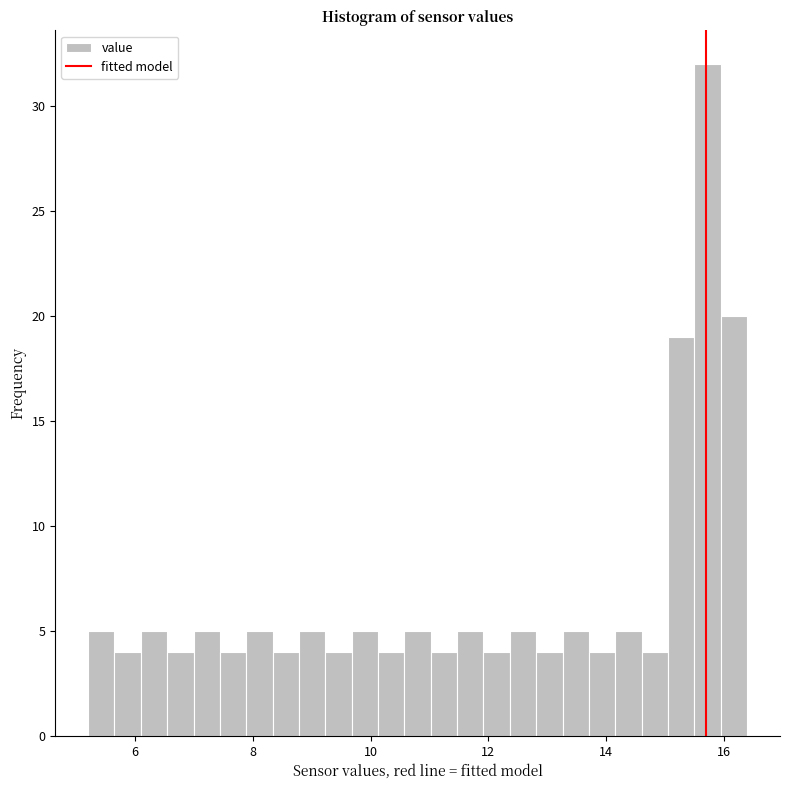

Read against the x-axis, roughly where is the centre of the tallest bar?

15.8